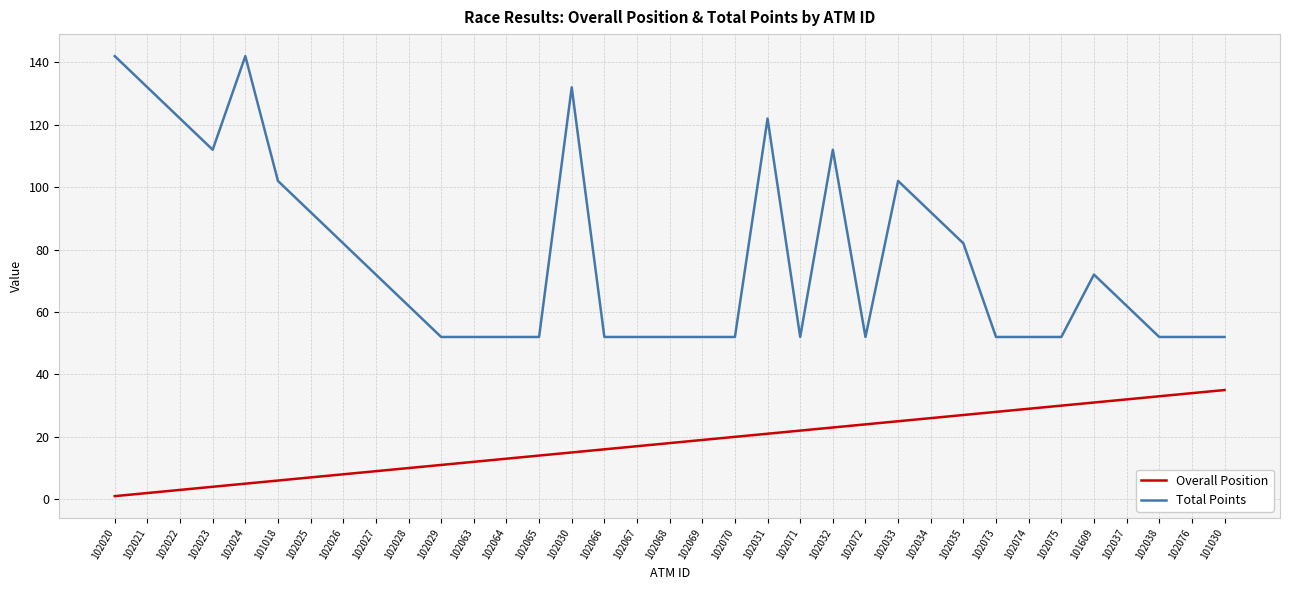

What is the average value of the Overall Position series?

18